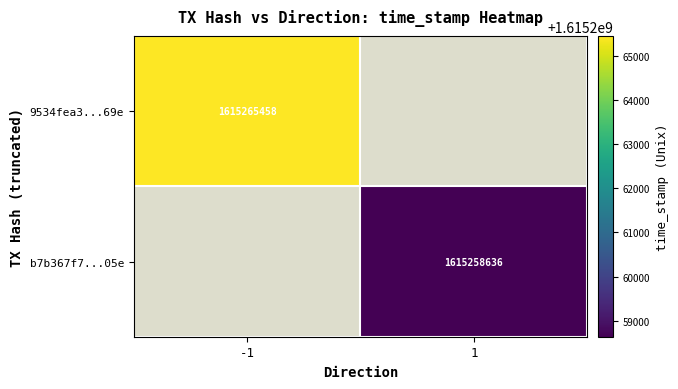

How many data points does each series have?

2